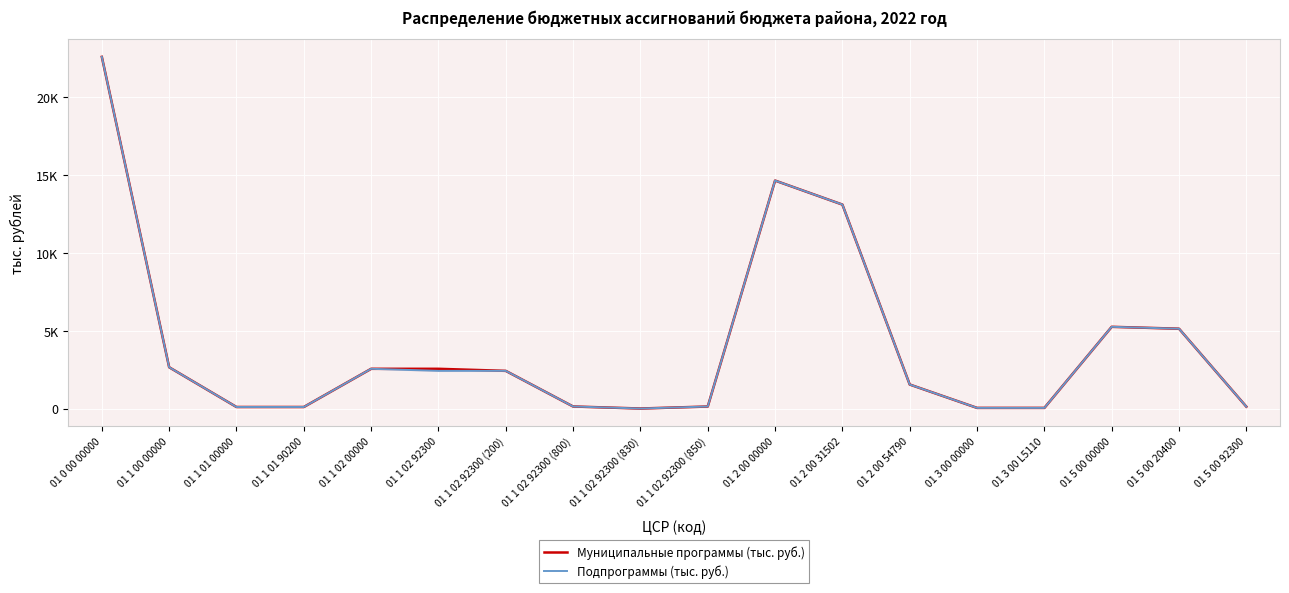

What is the minimum value for Муниципальные программы (тыс. руб.)?

2.2